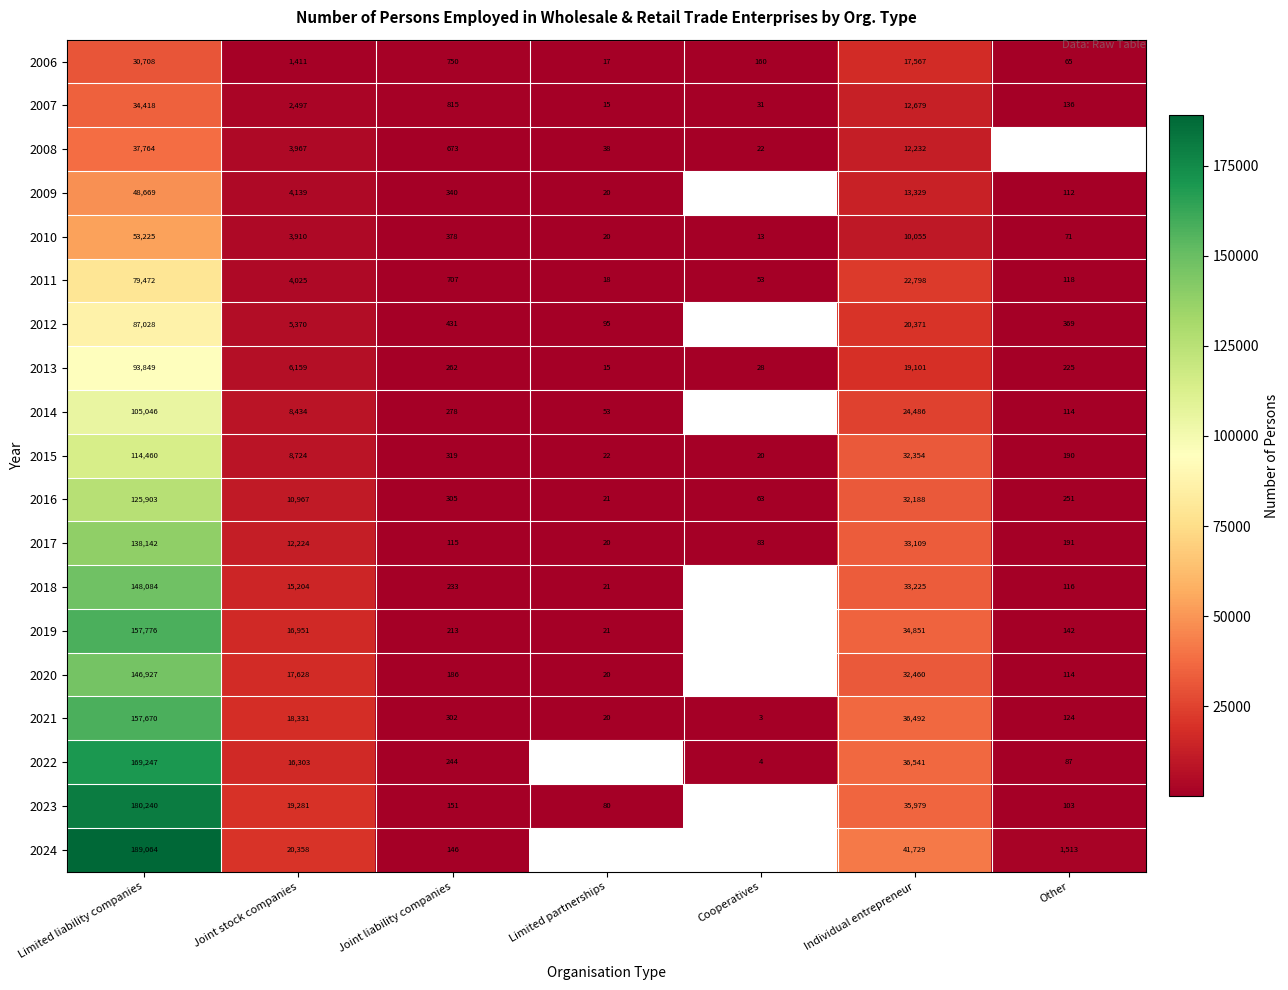

What is the total value across all series at Joint stock companies?

195883